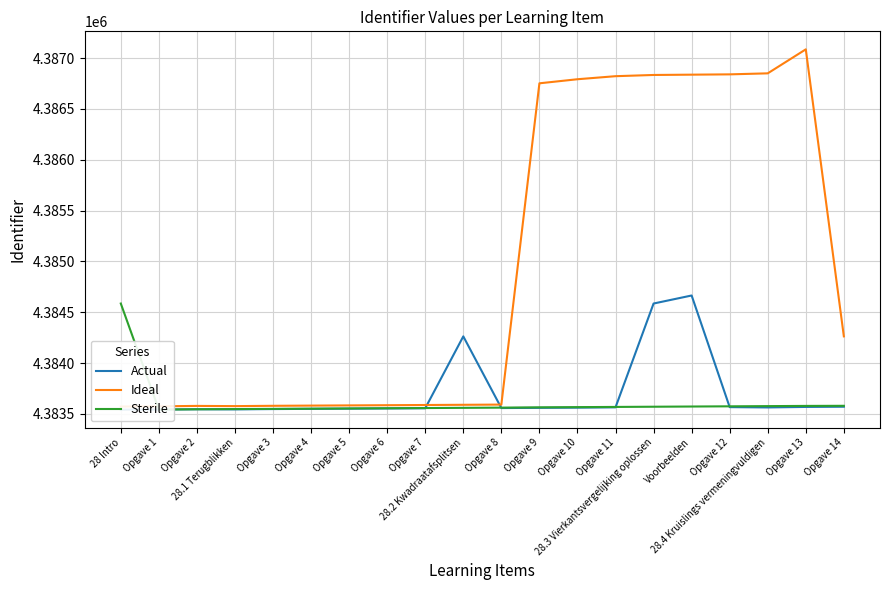

What is the sum of the Actual values at Opgave 13 and Opgave 14?

8767140